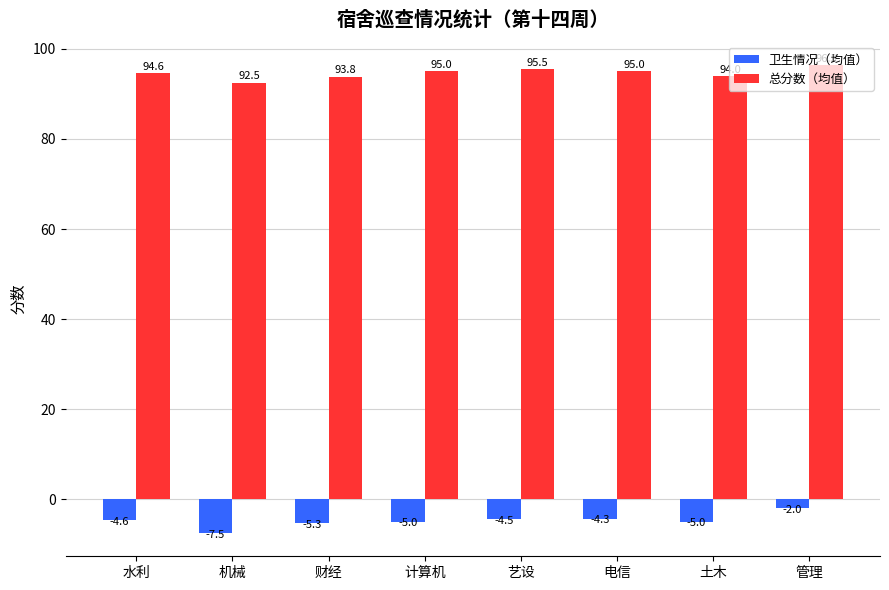

What is the difference between the maximum and second lowest values in the 总分数（均值） series?

2.5